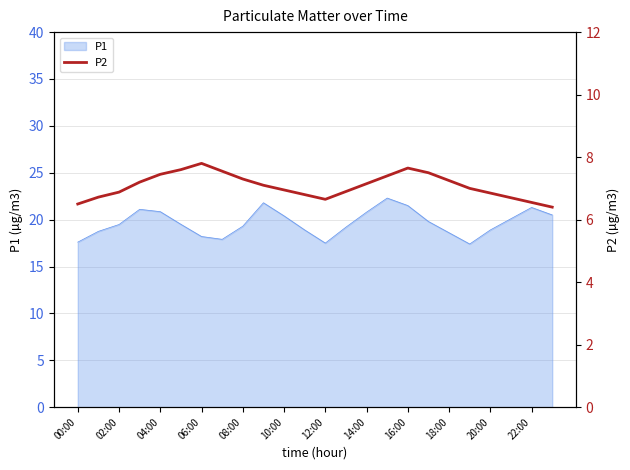

How many values exceed 7?

12